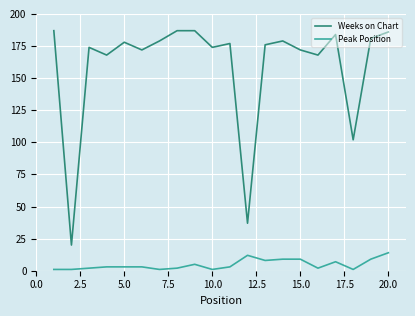

True or false: Weeks on Chart has more than 2 interior local peaks.

True